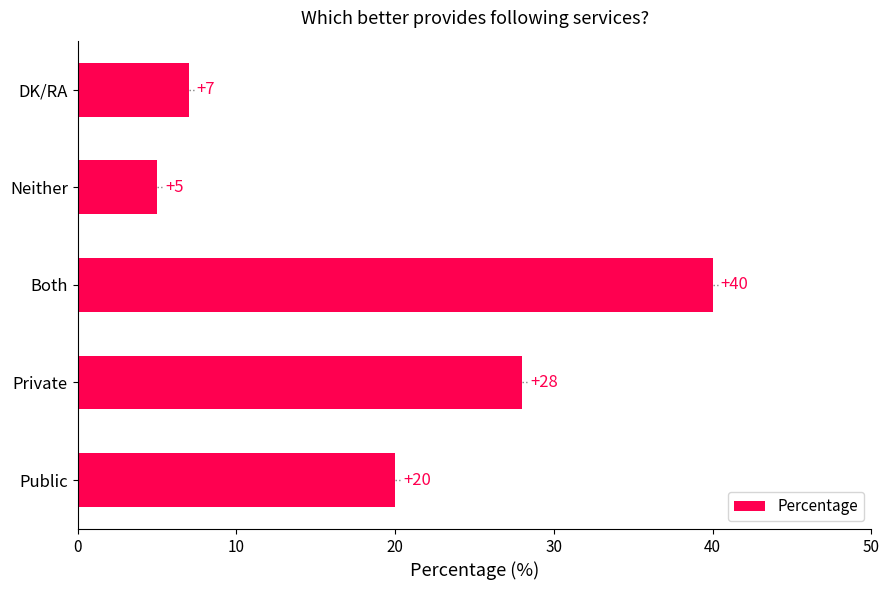

Rank the categories by value from lowest to highest.

Neither, DK/RA, Public, Private, Both